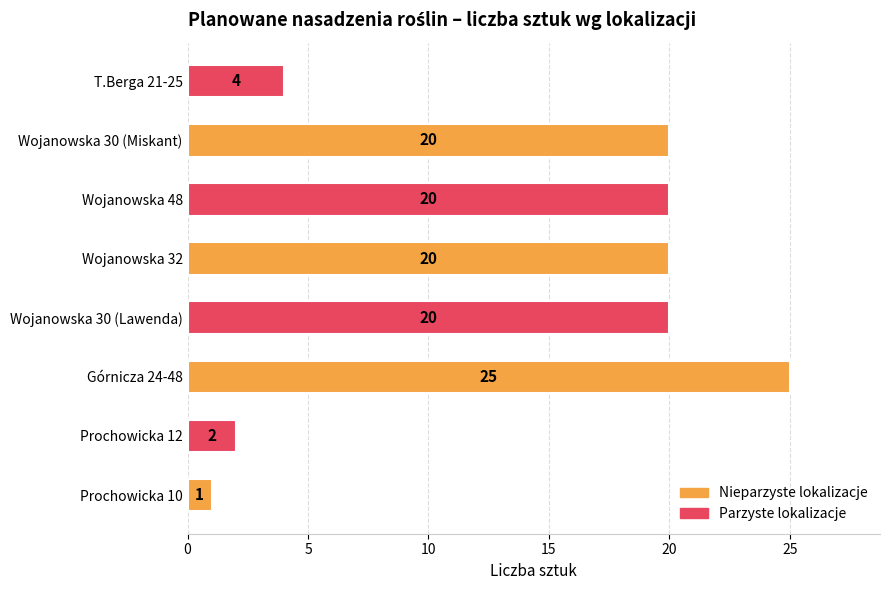

How many data points does each series have?

8